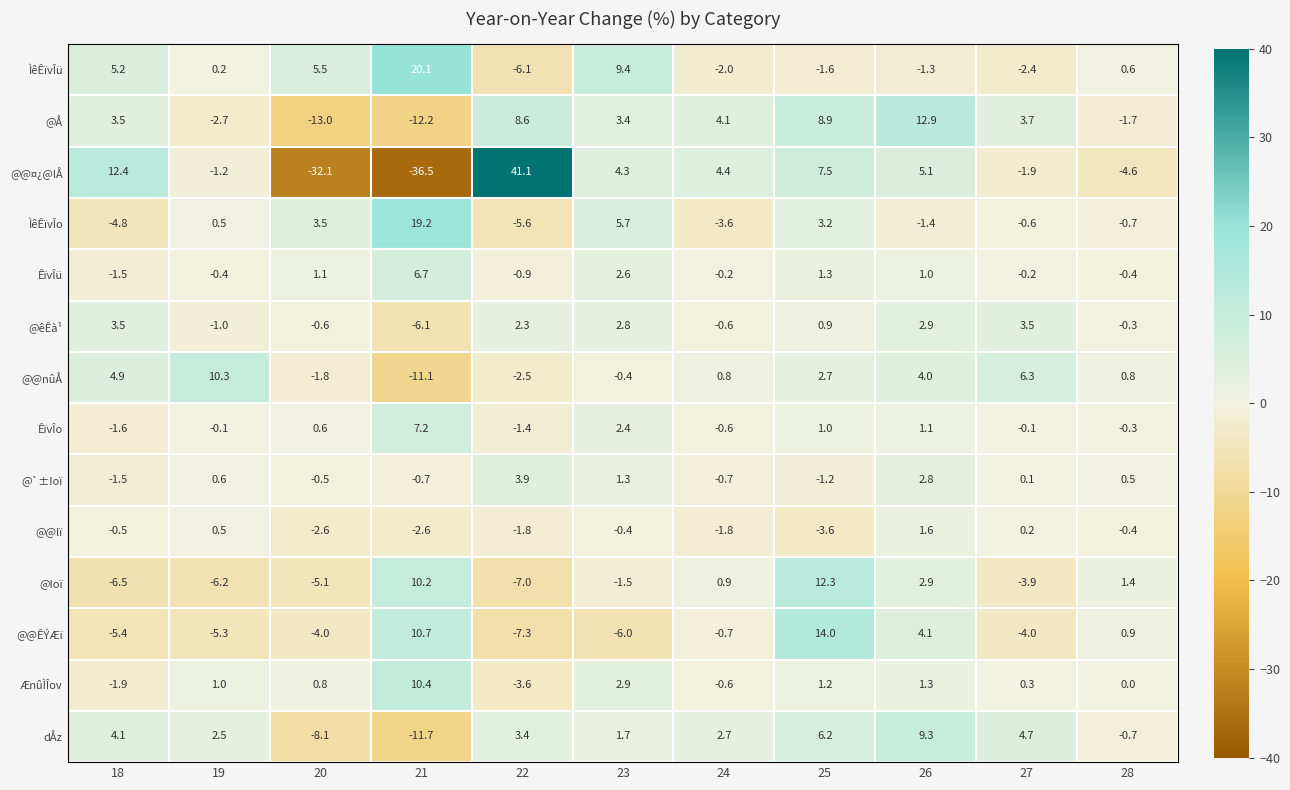

The ÆnûÌÎov series shows 2.9 at 23. True or false?

True